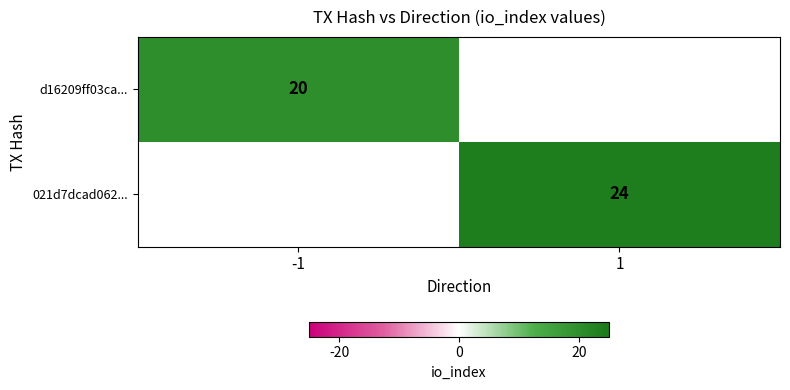

True or false: 021d7dcad062... has a value of 24 at 1.

True